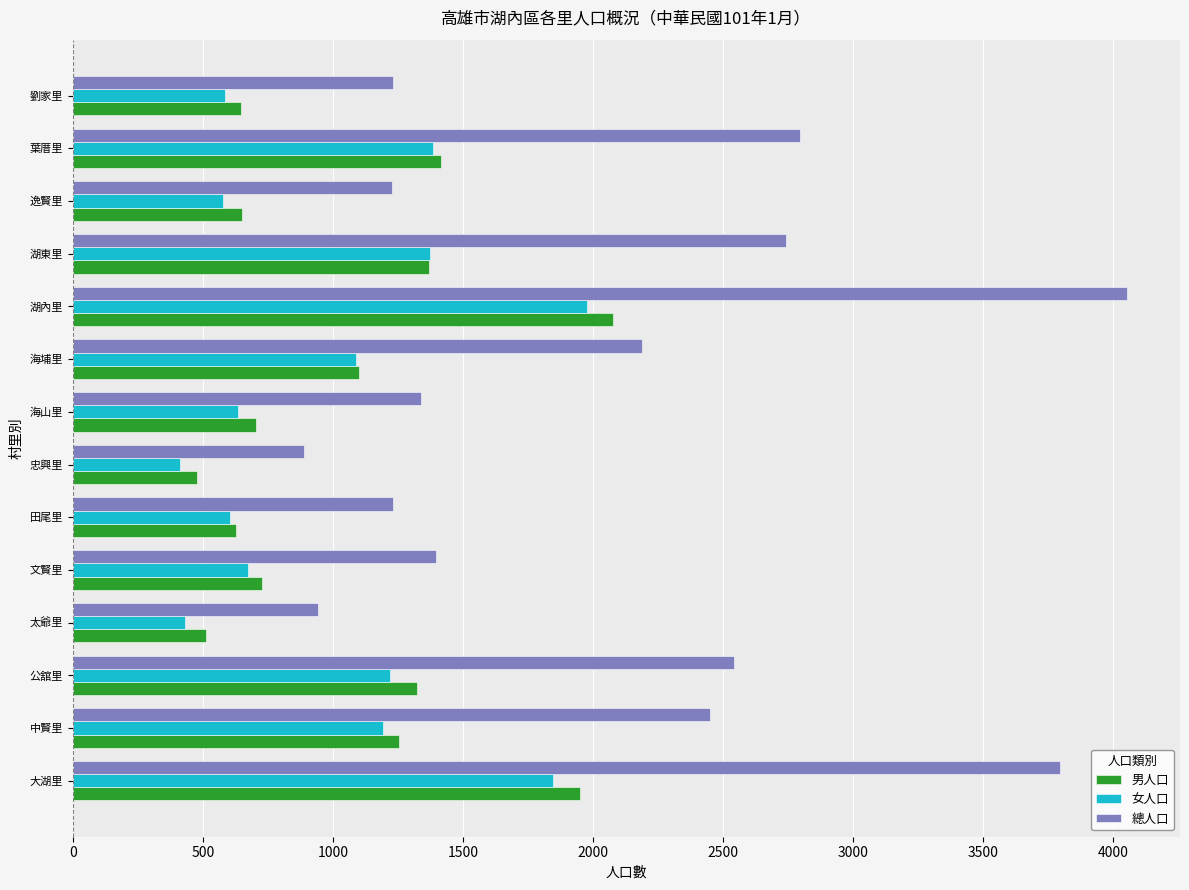

What is the maximum value shown in the chart?

4053